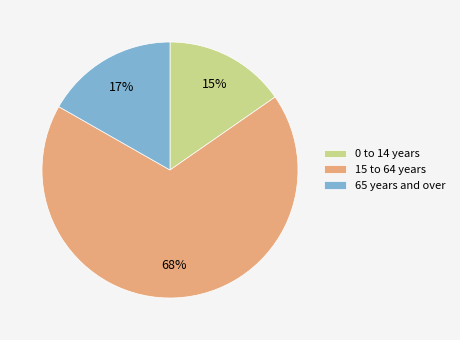

To the nearest percent, what portion does 65 years and over represent?

17%